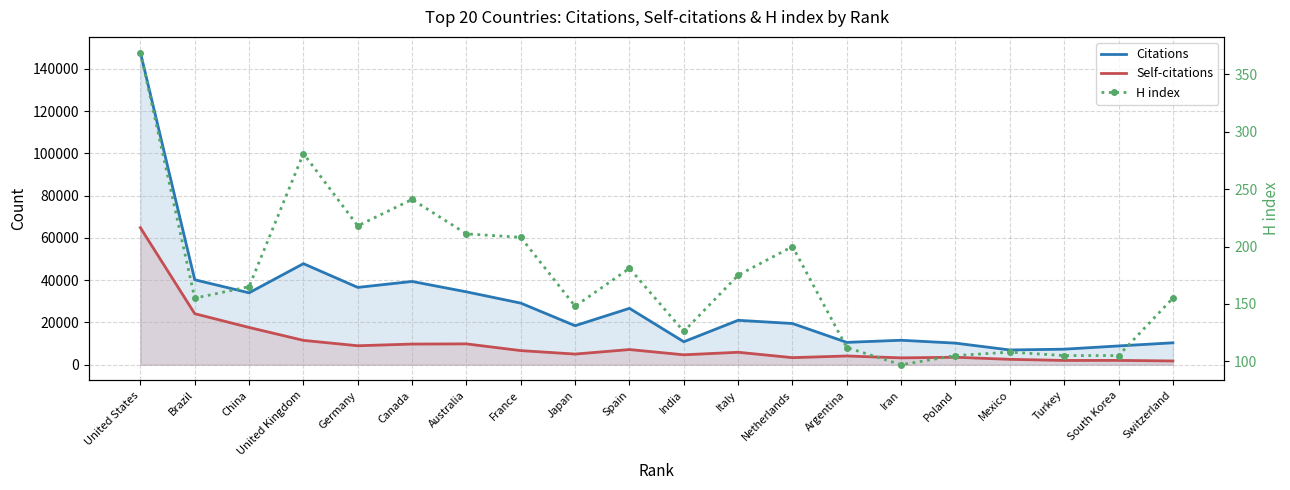

What is the greatest value displayed?

147734